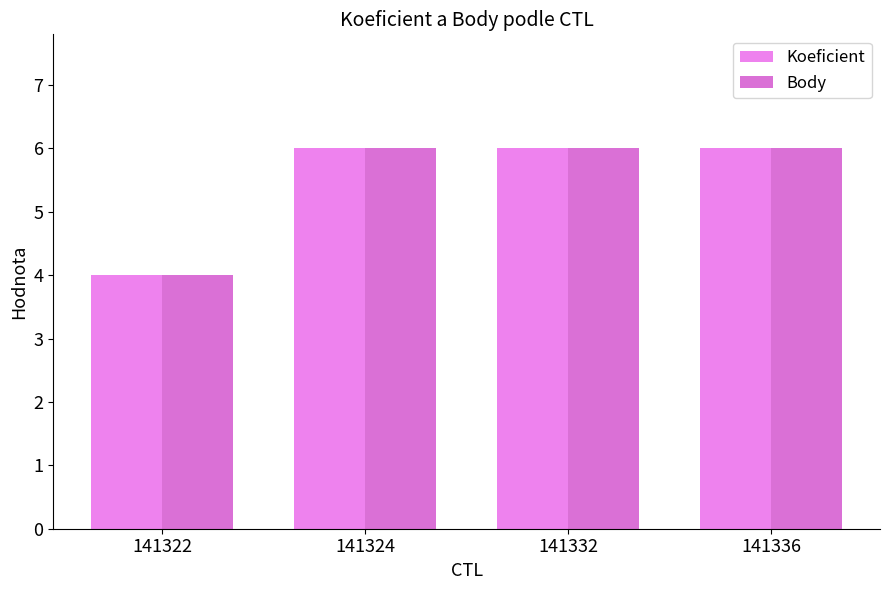

Reading left to right, extract all data points from this chart.

Koeficient: 141322=4	141324=6	141332=6	141336=6
Body: 141322=4	141324=6	141332=6	141336=6